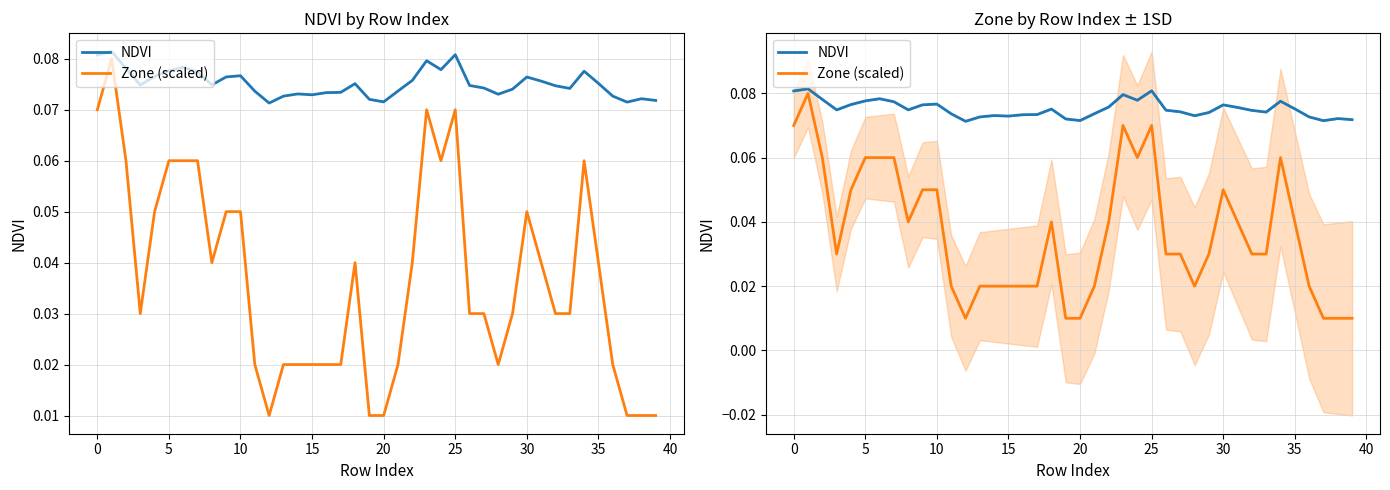

What are all the series names shown in the legend?

NDVI, Zone (scaled)